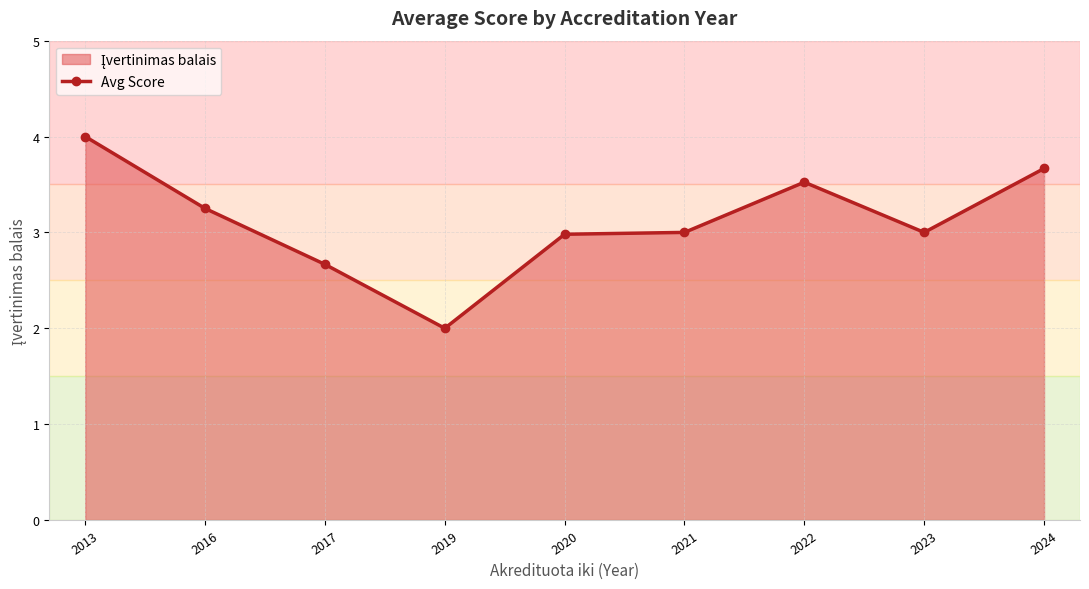

The value at 2022 is 3.5. True or false?

True